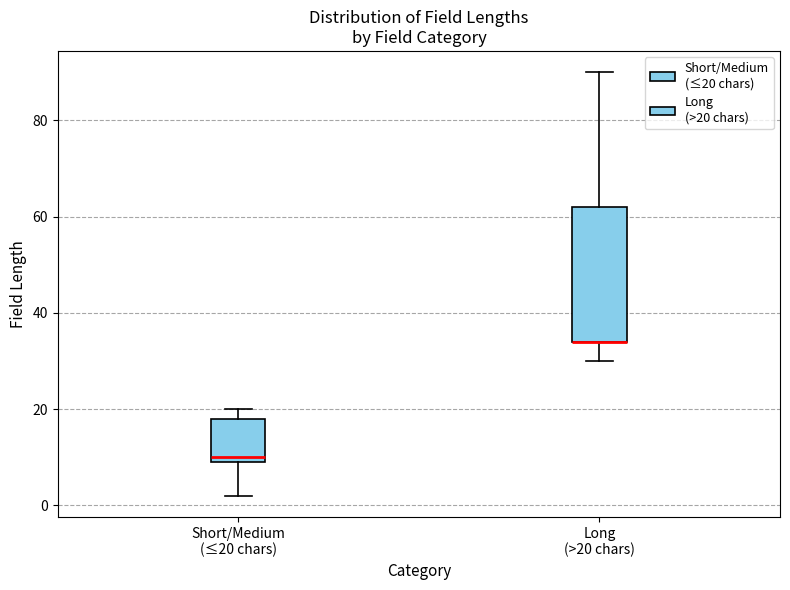

Comparing the boxes themselves (not the whiskers), which one is the tallest?

Long (>20 chars)